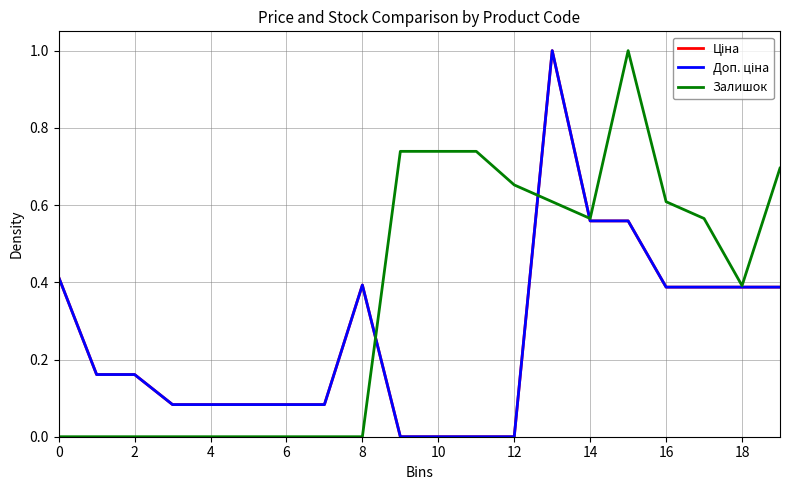

What is the sum of all Доп. ціна values?

5.2